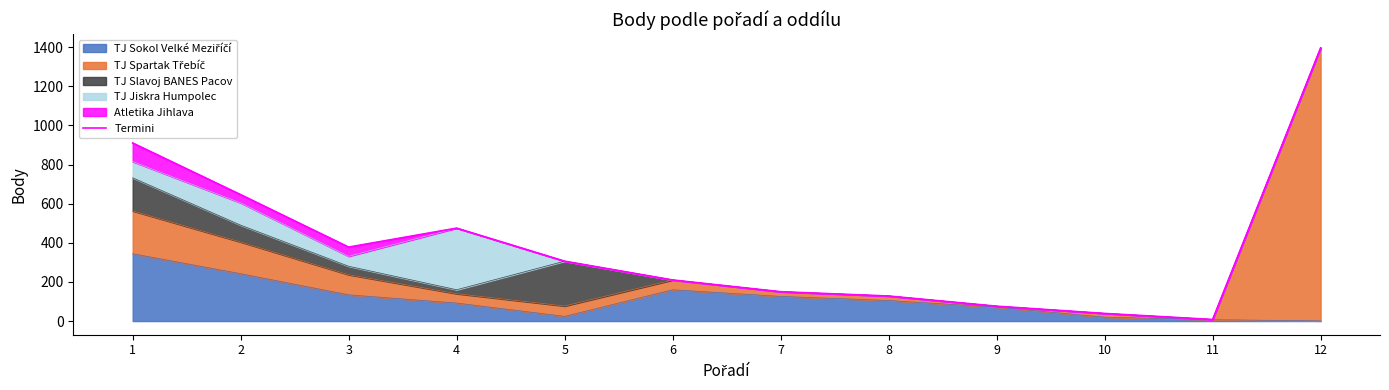

List the labels in order of value, smallest first.

11, 10, 9, 8, 7, 6, 5, 3, 4, 2, 1, 12